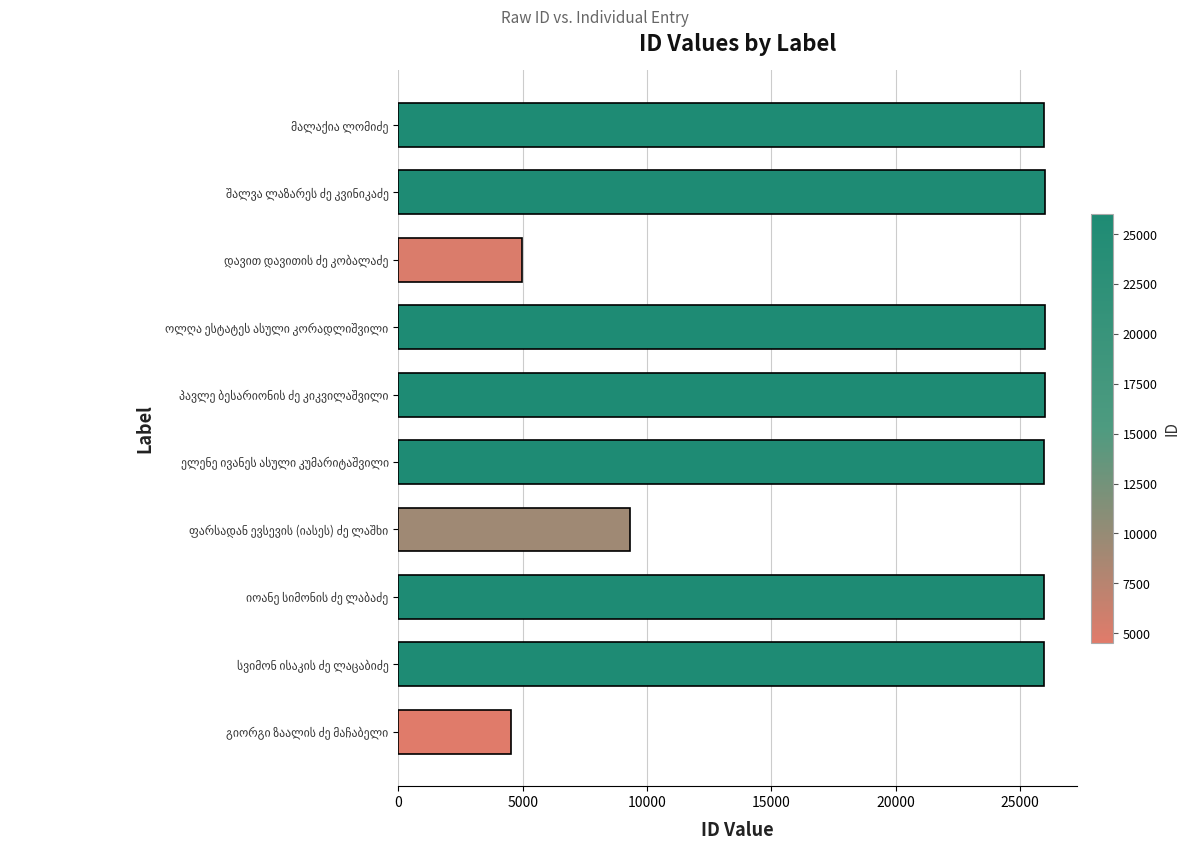

What is the maximum value shown in the chart?

26001